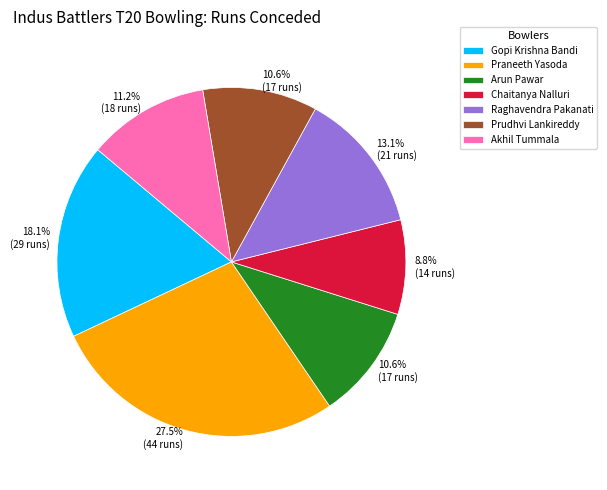

Which slice is the largest?

Praneeth Yasoda